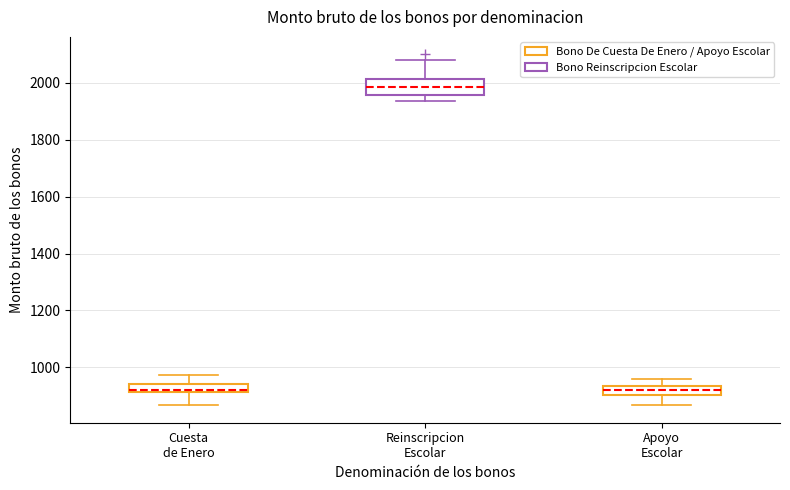

Comparing the boxes themselves (not the whiskers), which one is the tallest?

Reinscripcion Escolar